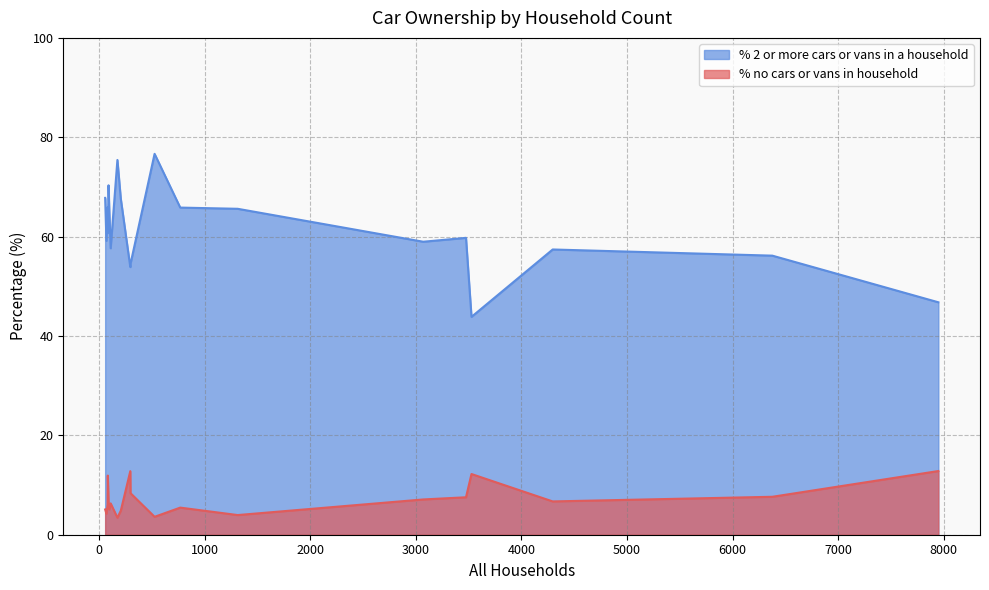

Reading left to right, list all the values displayed in this chart.

% no cars or vans in household: 71=4.2	1314=4.0	59=5.1	3071=7.1	4297=6.7	299=8.4	84=11.9	7949=12.8	98=5.1	91=6.6	175=3.4	527=3.6	207=4.8	111=6.3	297=12.8	3476=7.5	82=6.1	770=5.5	6377=7.6	3528=12.2
% 2 or more cars or vans in a household: 71=59.2	1314=65.6	59=67.8	3071=59.0	4297=57.4	299=54.5	84=60.7	7949=46.8	98=65.3	91=70.3	175=75.4	527=76.7	207=67.6	111=57.7	297=53.9	3476=59.8	82=65.9	770=65.8	6377=56.2	3528=43.8